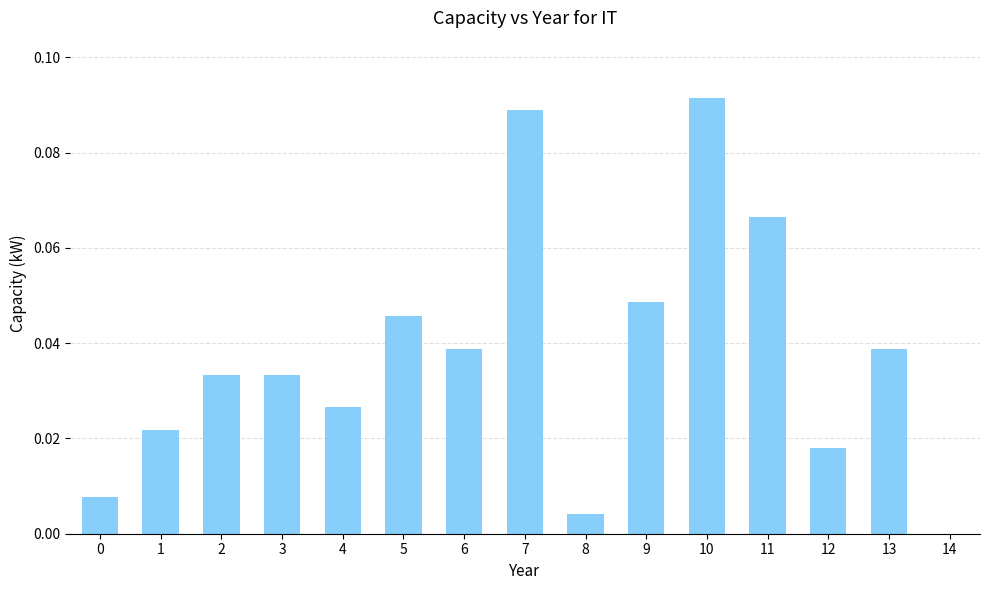

Where is the data nearest to the value 0?

14